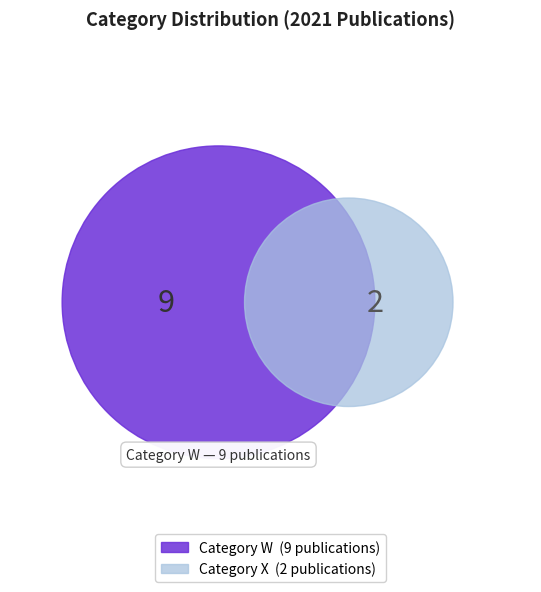

What is the total percentage of W and X?

100.0%